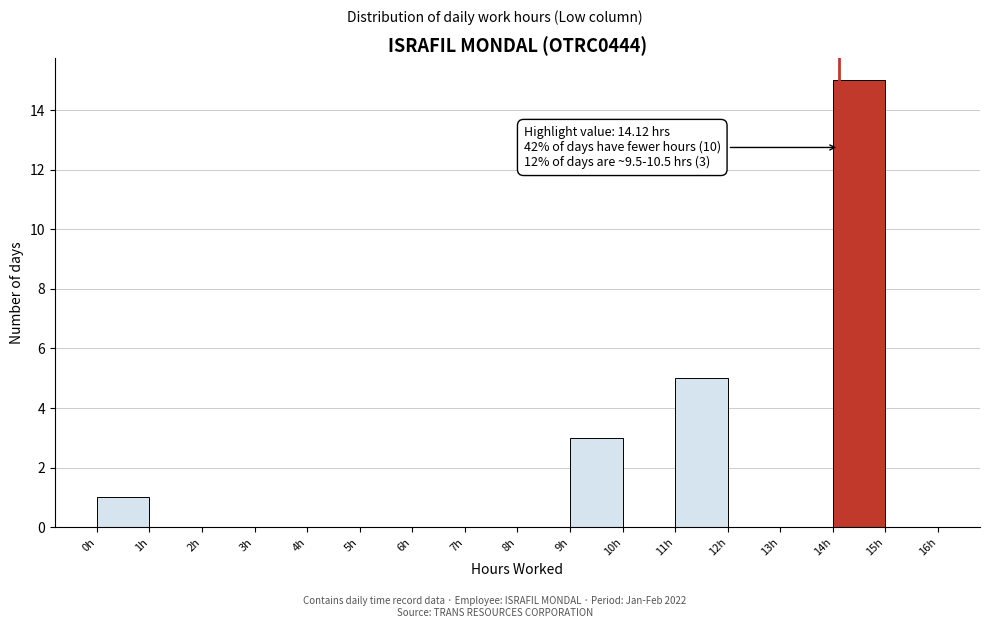

Over which range of the x-axis is the bar tallest?

14 to 15